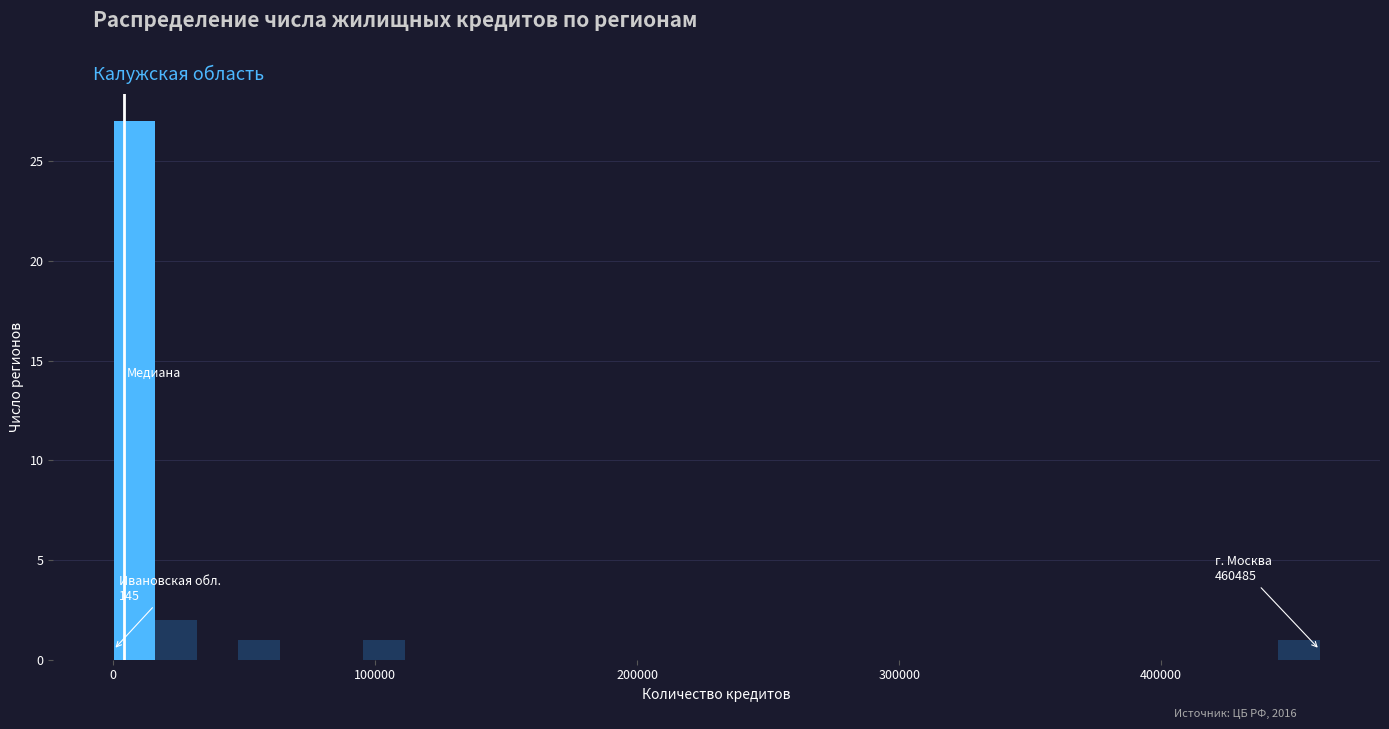

Around what value on the x-axis is the tallest bar? Give the approximate position of its centre, as read against the axis.

10000